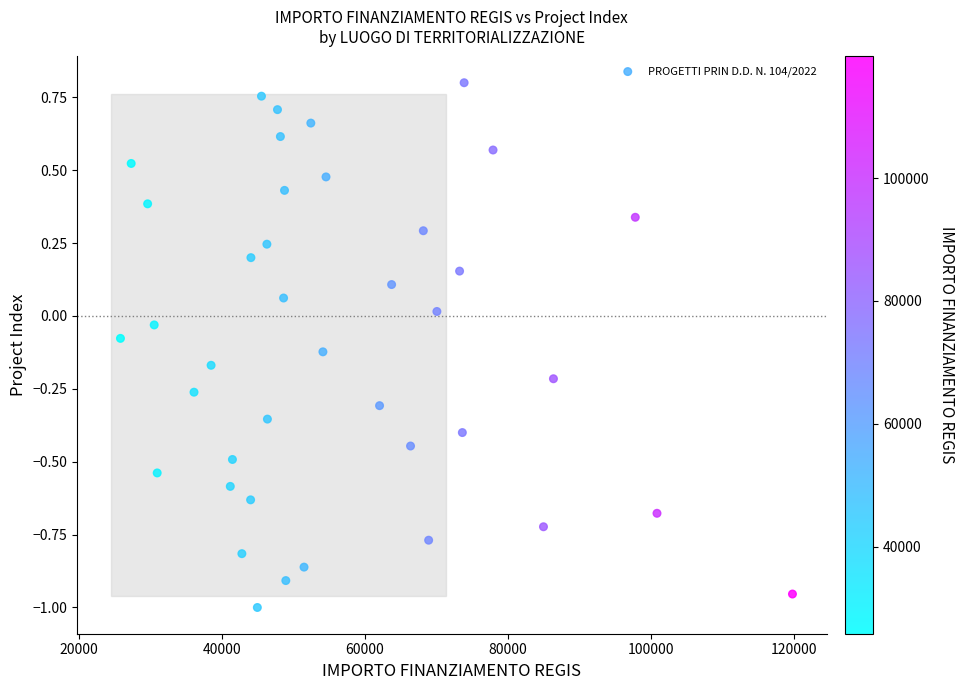

What is the range of Y values (max minus min)?

1.8